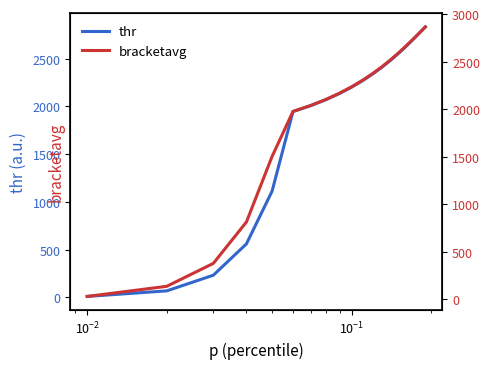

What is the smallest value displayed?

9.1